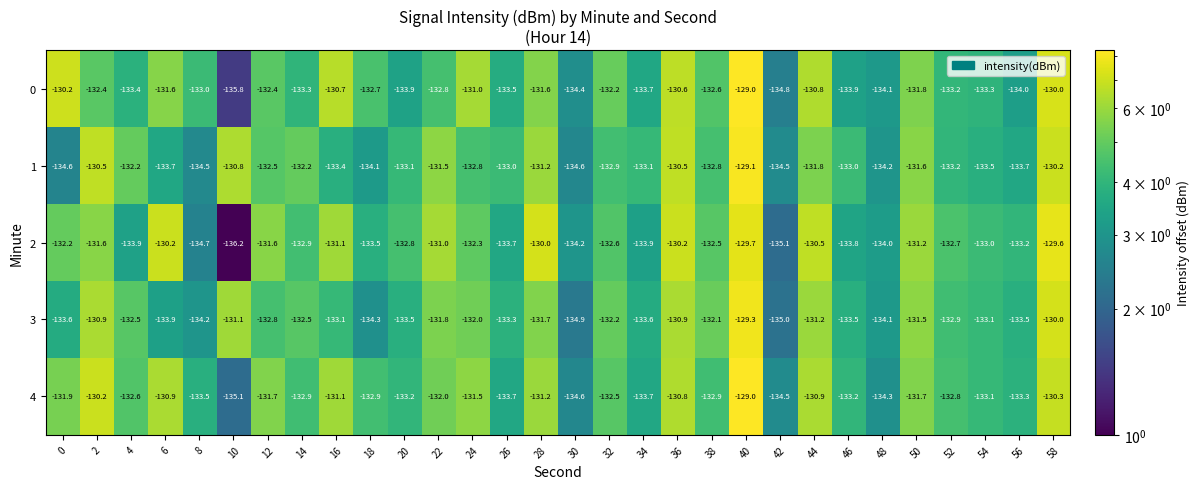

Which series changed the most between 0 and 44?

1